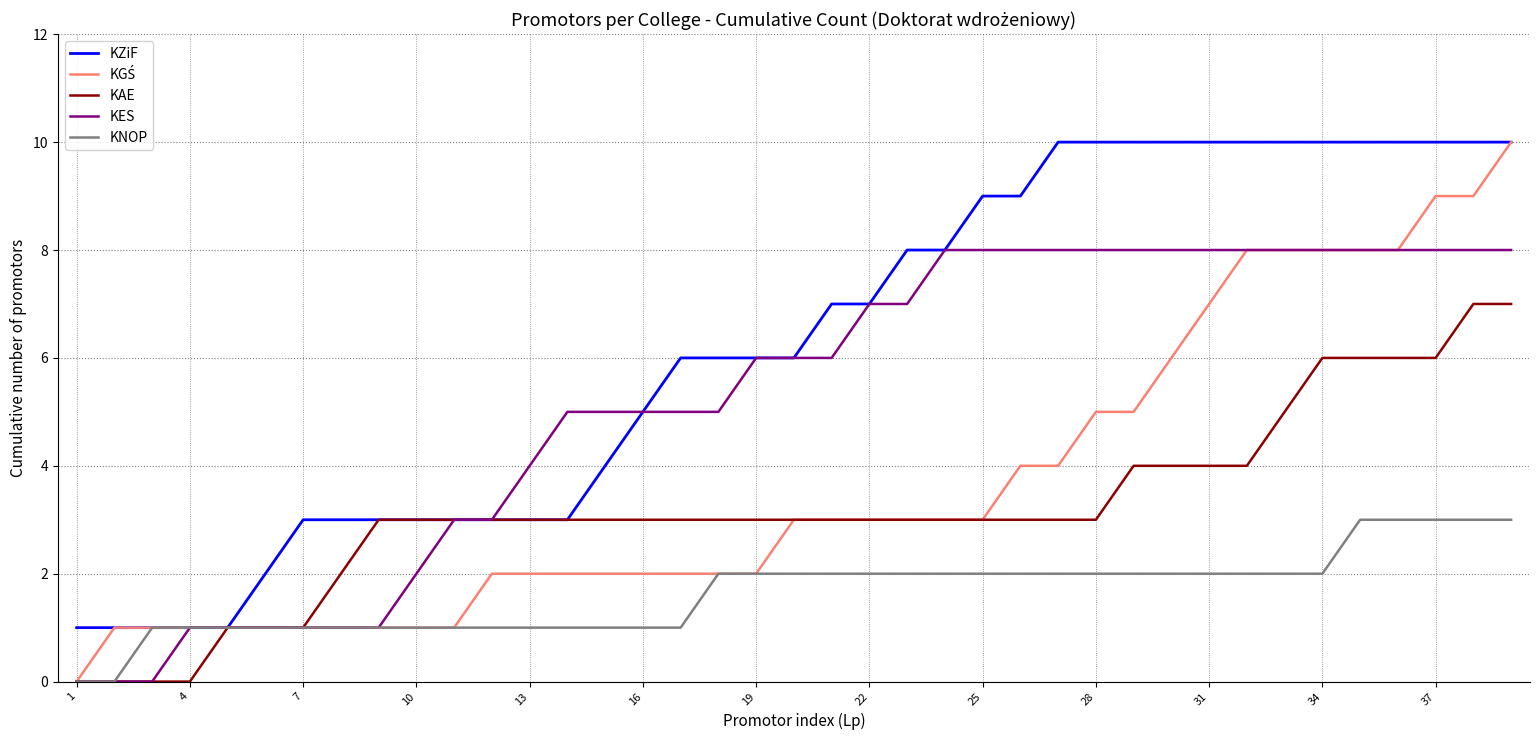

Which series has the largest total across all categories?

KZiF